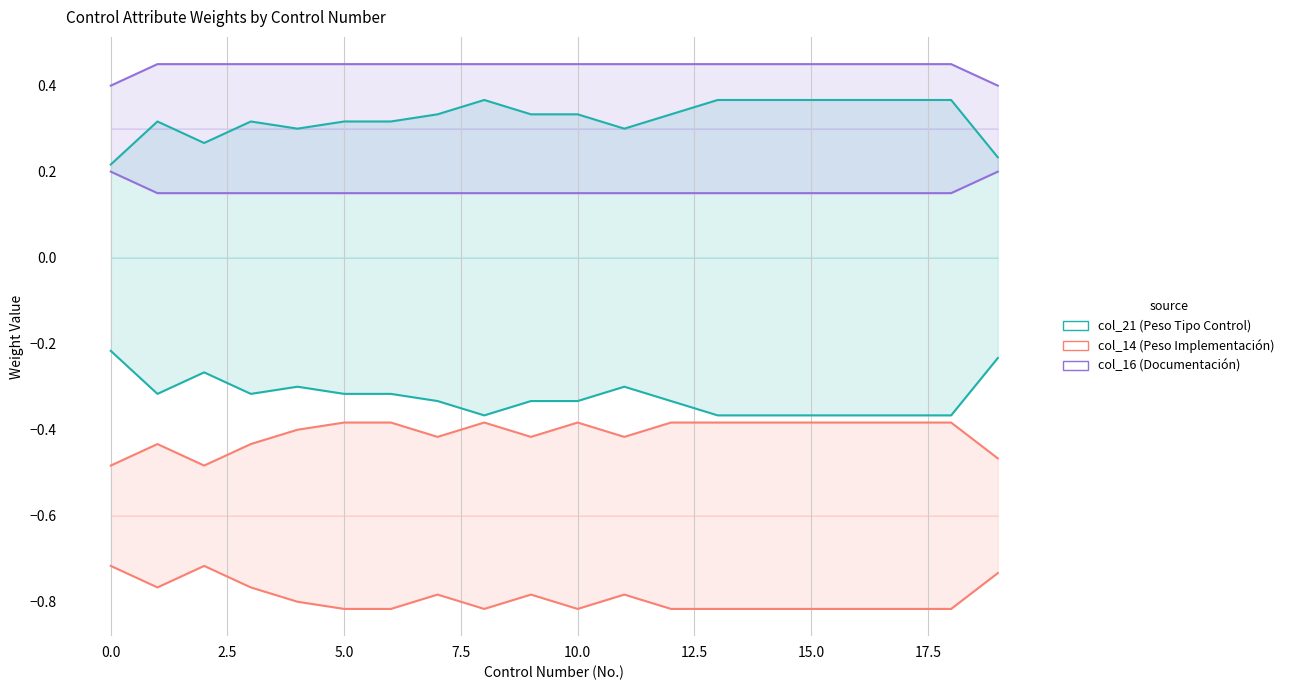

How many lines are shown in the chart?

3